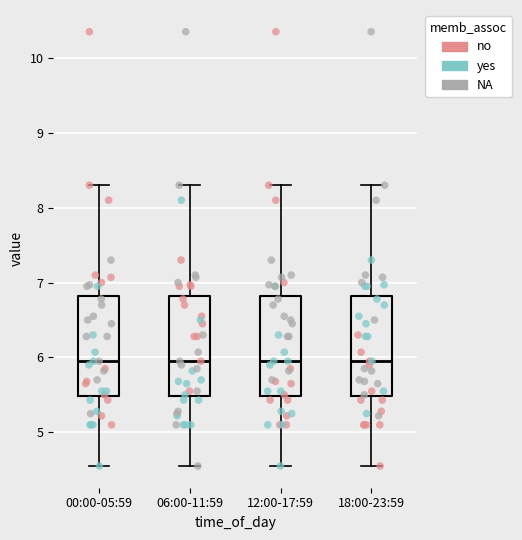

Reading left to right, read every box against the y-axis: the position of its median line, the range the box covers, and the ends of its whiskers. The values are not printed on the chart, so give them approximately, as read against the axis.

00:00-05:59: median 6.0, box 5.5 to 6.8, whiskers 4.6 to 8.3
06:00-11:59: median 6.0, box 5.5 to 6.8, whiskers 4.6 to 8.3
12:00-17:59: median 6.0, box 5.5 to 6.8, whiskers 4.6 to 8.3
18:00-23:59: median 6.0, box 5.5 to 6.8, whiskers 4.6 to 8.3